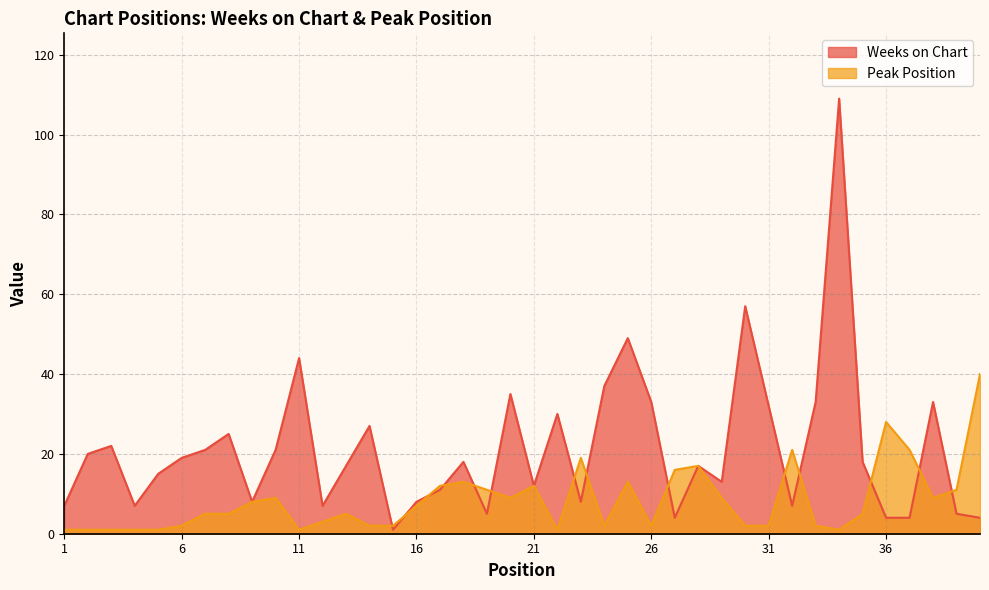

How many values in the Weeks on Chart series exceed 18?

18